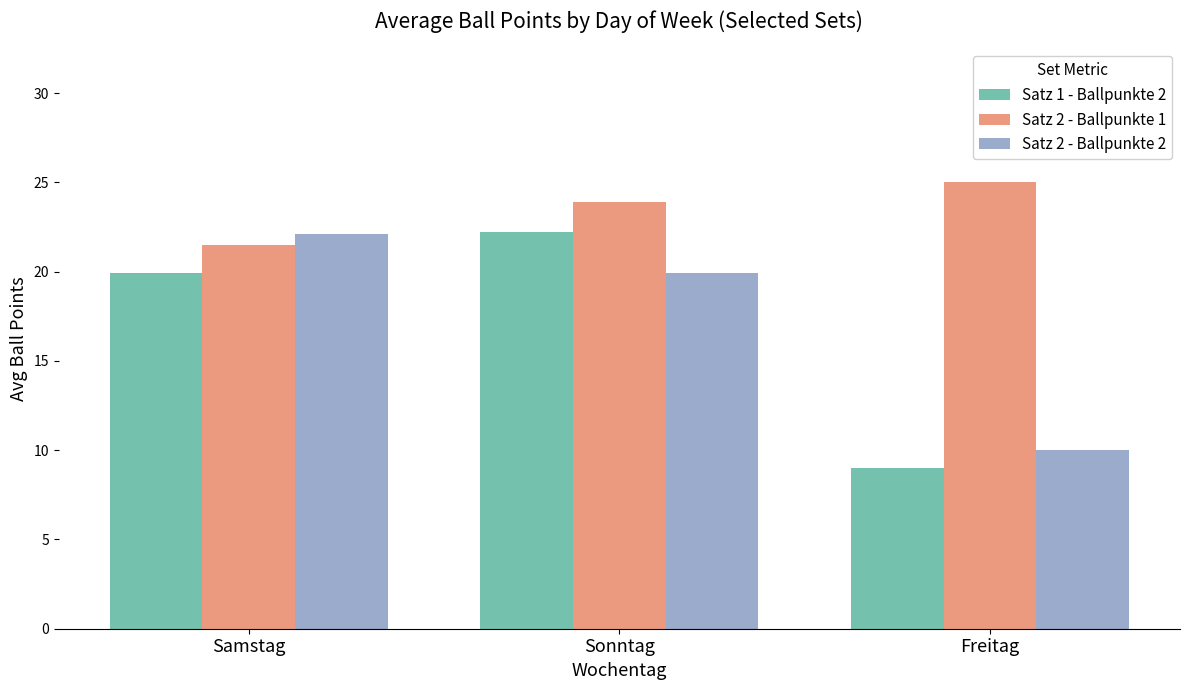

What are all the series names shown in the legend?

Satz 1 - Ballpunkte 2, Satz 2 - Ballpunkte 1, Satz 2 - Ballpunkte 2